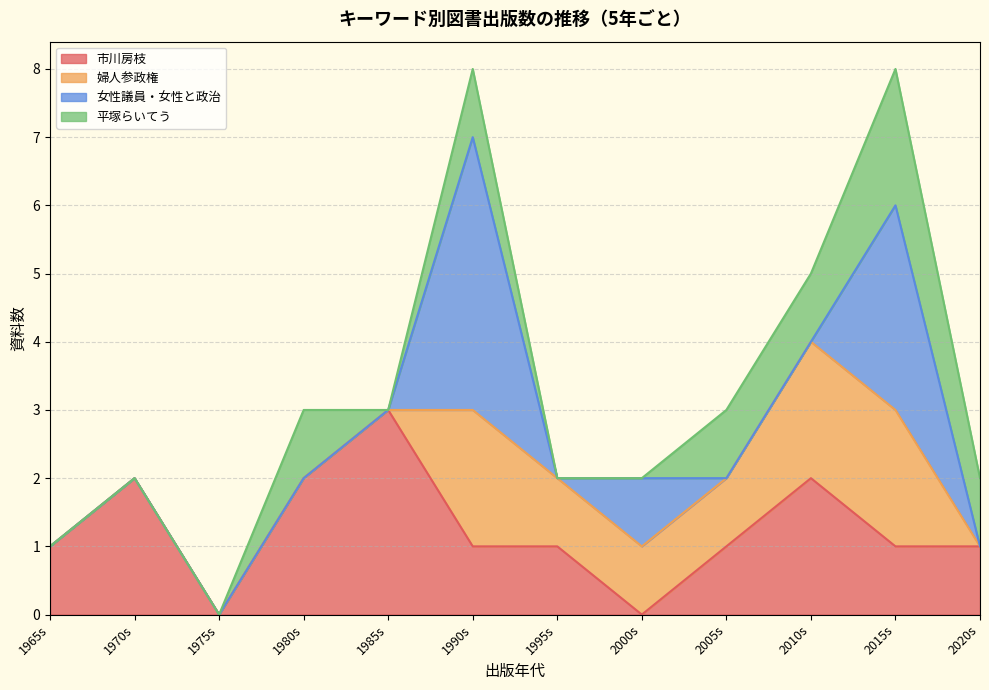

True or false: 市川房枝 has a value of -1 at 2000s.

False